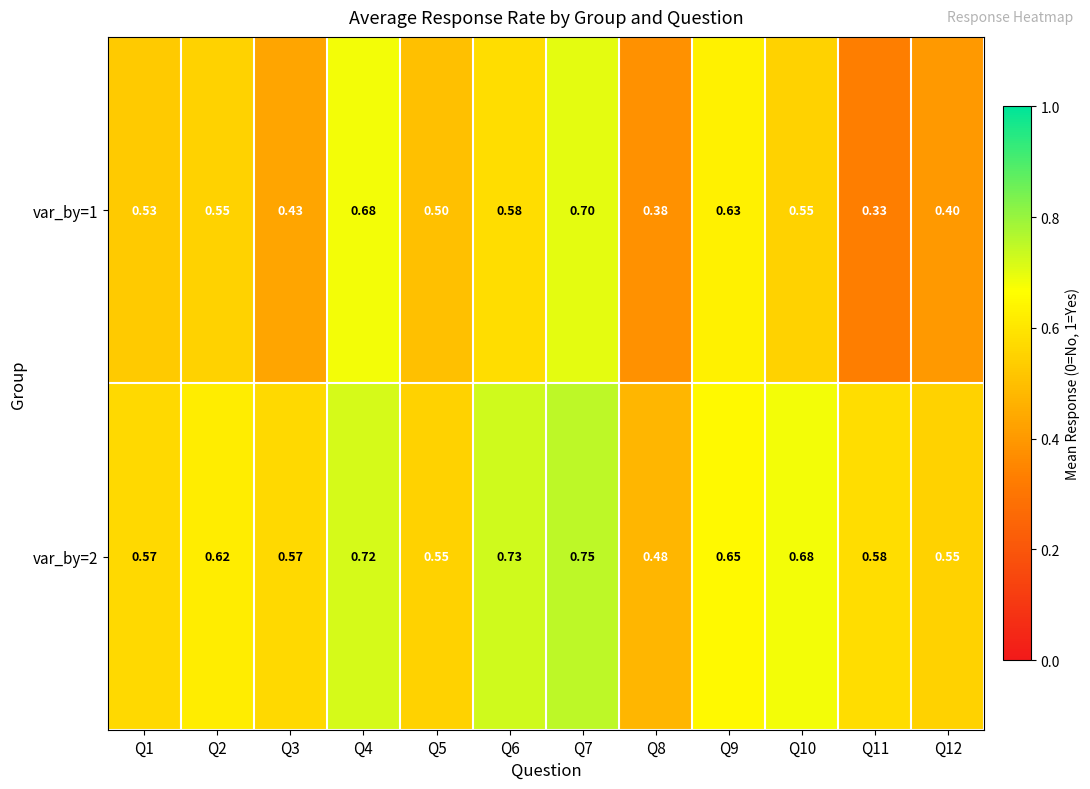

Is the value of var_by=1 at Q3 greater than the value of var_by=2 at Q5?

No